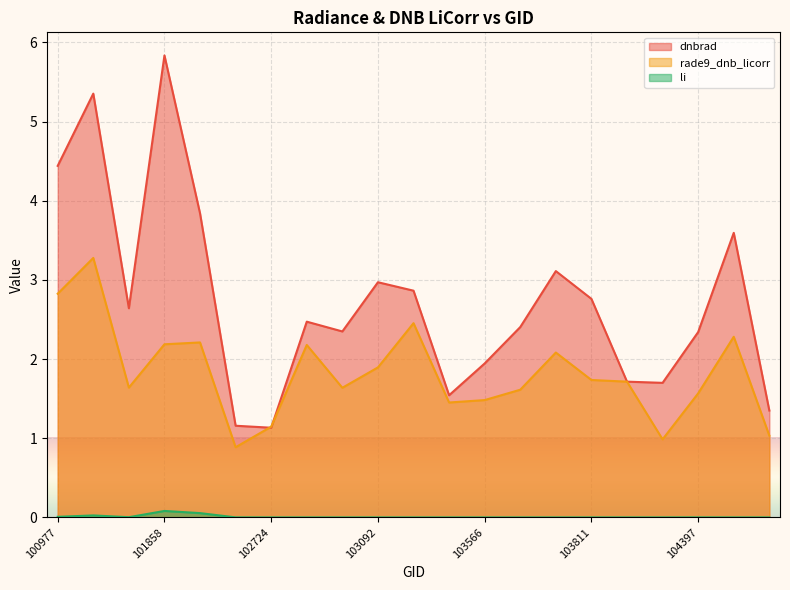

True or false: rade9_dnb_licorr has a value of 0.9 at 102845.

False